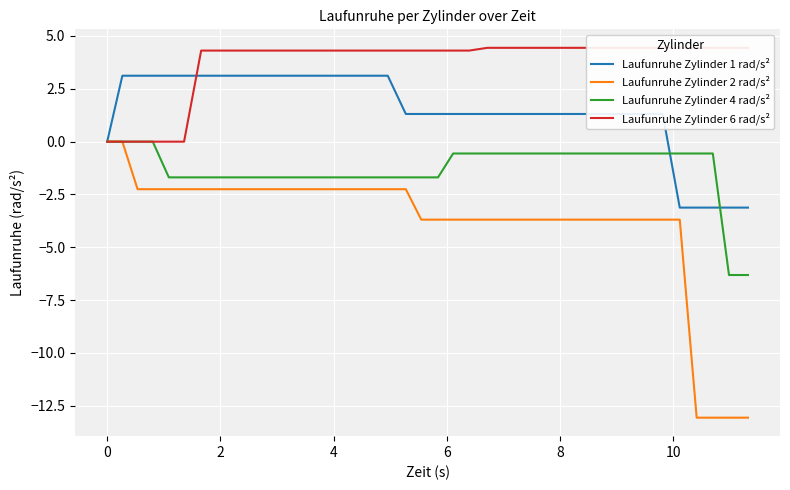

After their last crossing, which series has the higher values: Laufunruhe Zylinder 4 rad/s² or Laufunruhe Zylinder 1 rad/s²?

Laufunruhe Zylinder 1 rad/s²